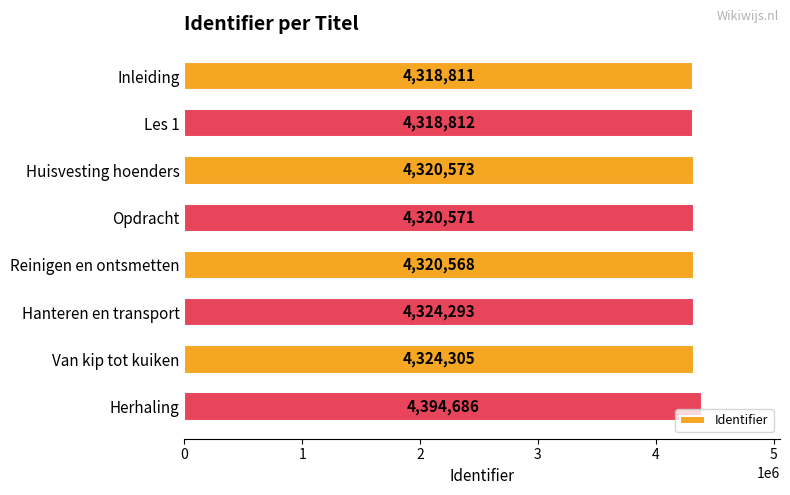

How many bars are there in total?

8